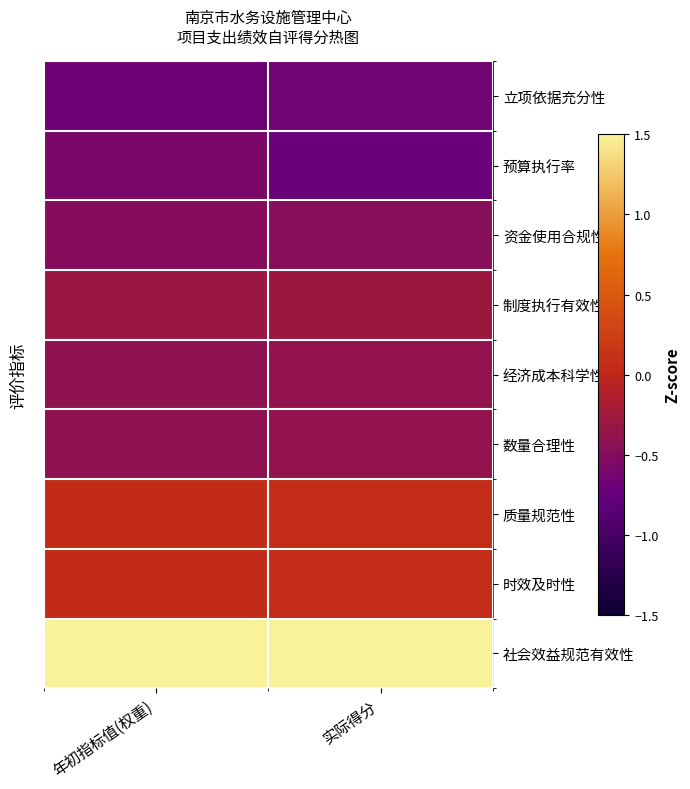

Which category has the highest value across all series?

年初指标值(权重)